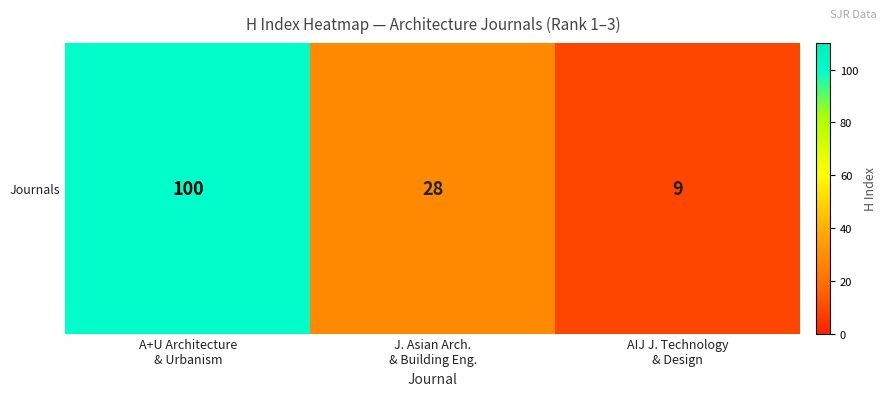

True or false: the data shows 19 at J. Asian Arch.
& Building Eng..

False